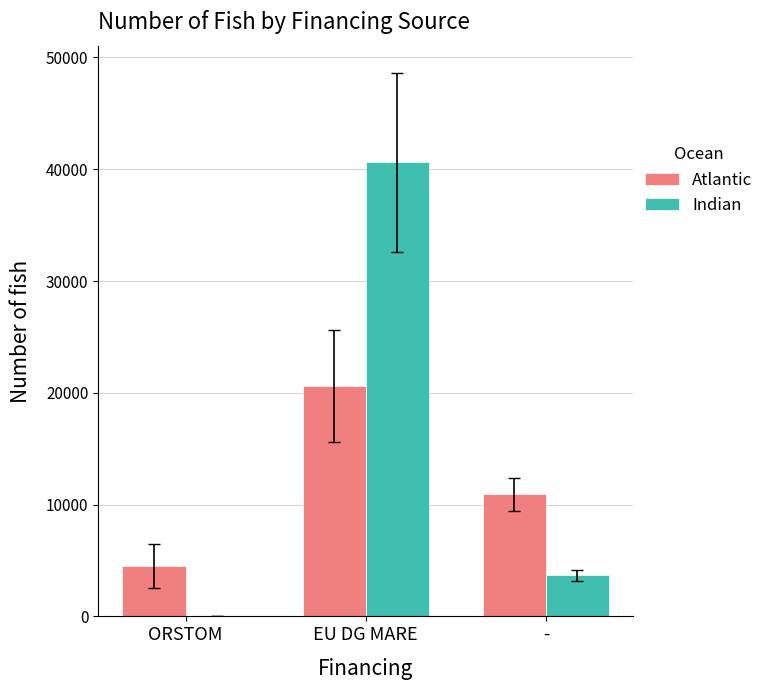

Which series has the largest total across all categories?

Indian